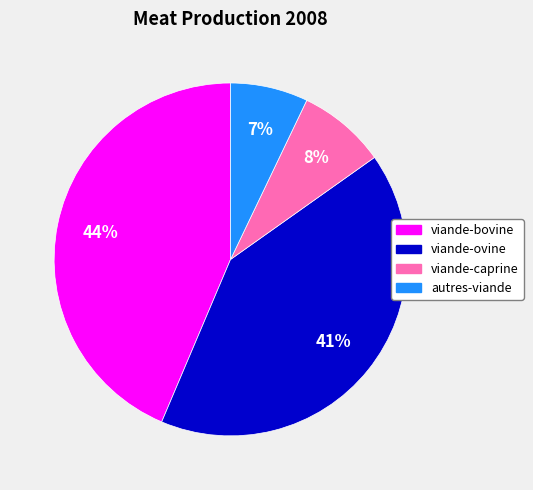

Rank the categories by value from highest to lowest.

viande-bovine, viande-ovine, viande-caprine, autres-viande